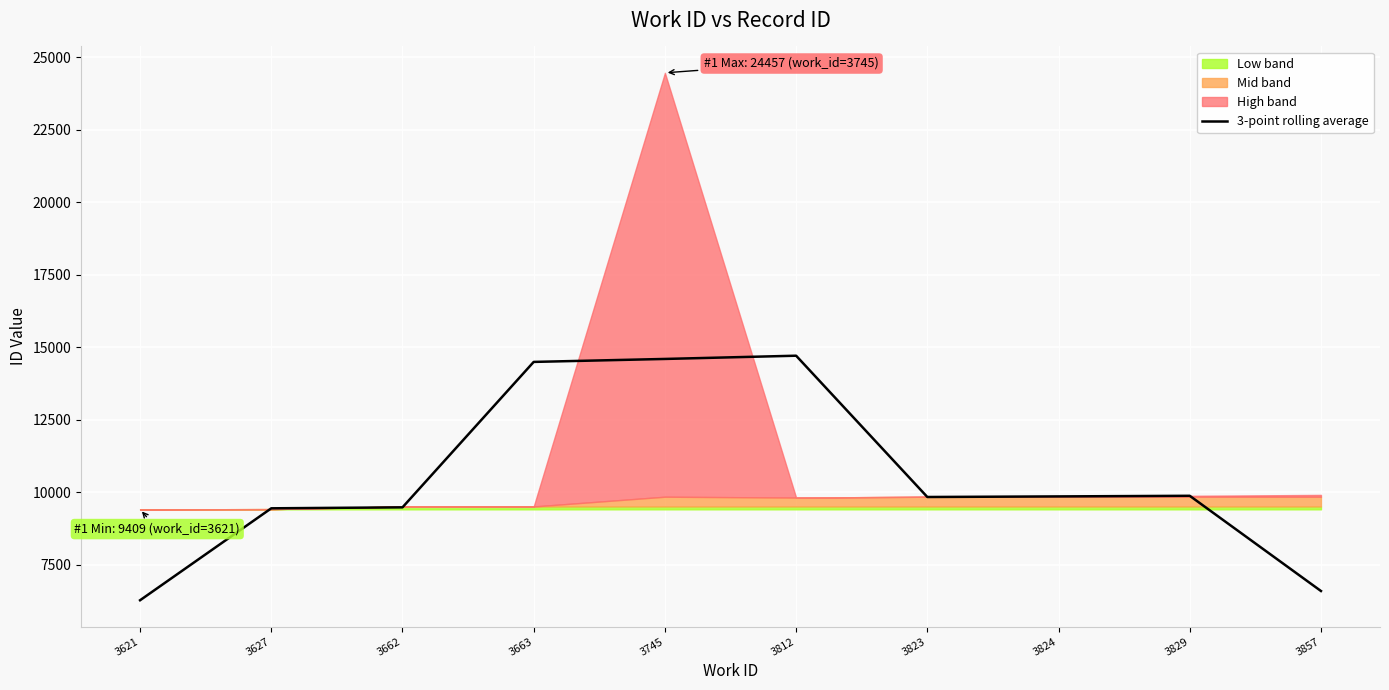

True or false: the data has more than 2 interior local peaks.

False